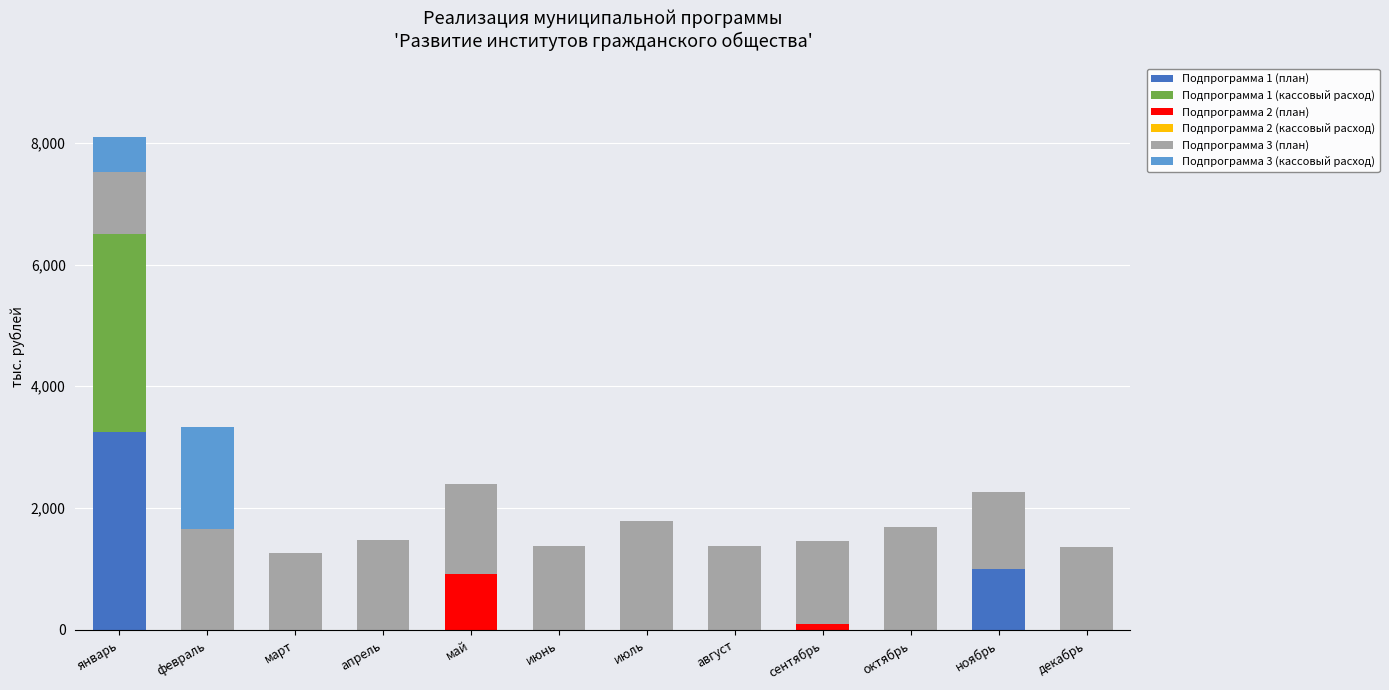

At which label does Подпрограмма 1 (план) reach its peak?

январь